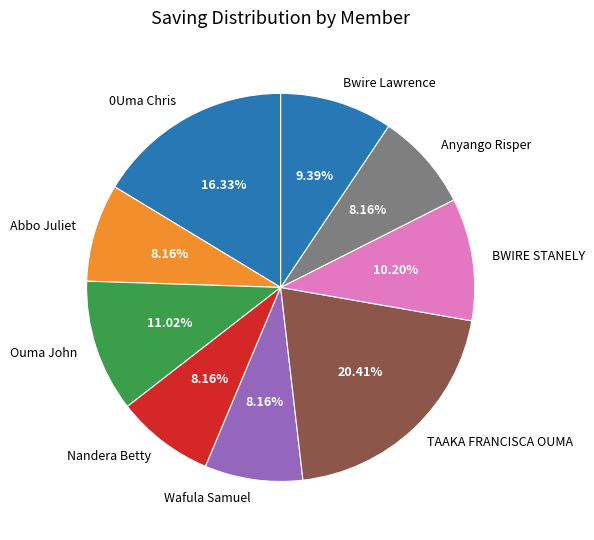

Which category has the biggest portion of the pie?

TAAKA FRANCISCA OUMA